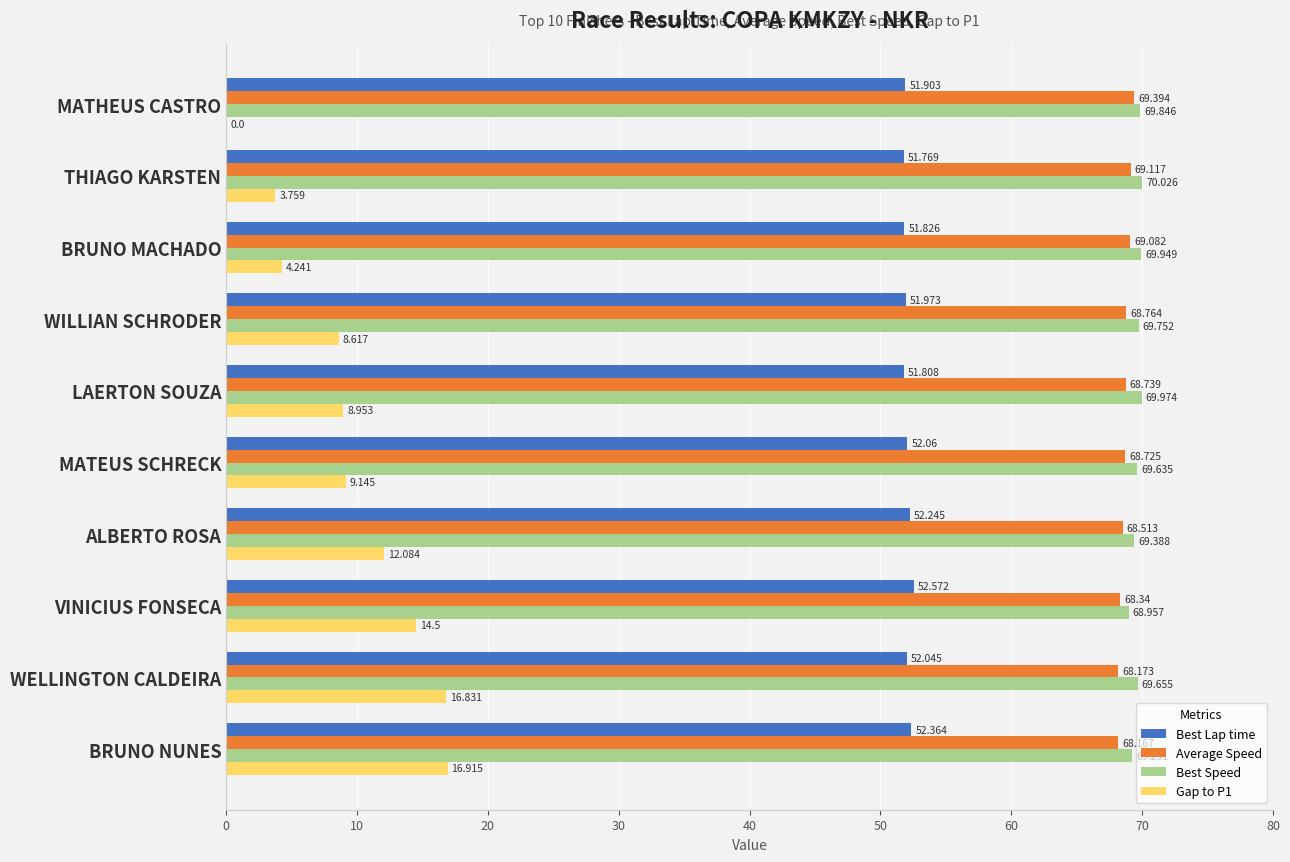

Which category has the highest value across all series?

THIAGO KARSTEN